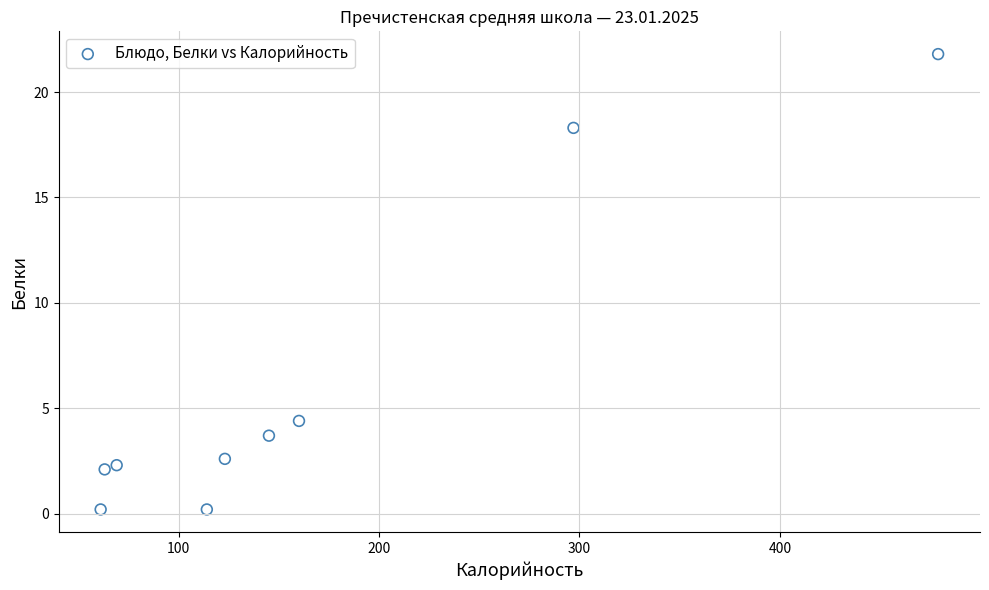

What Y value in the scatter plot is closest to 11?

4.4